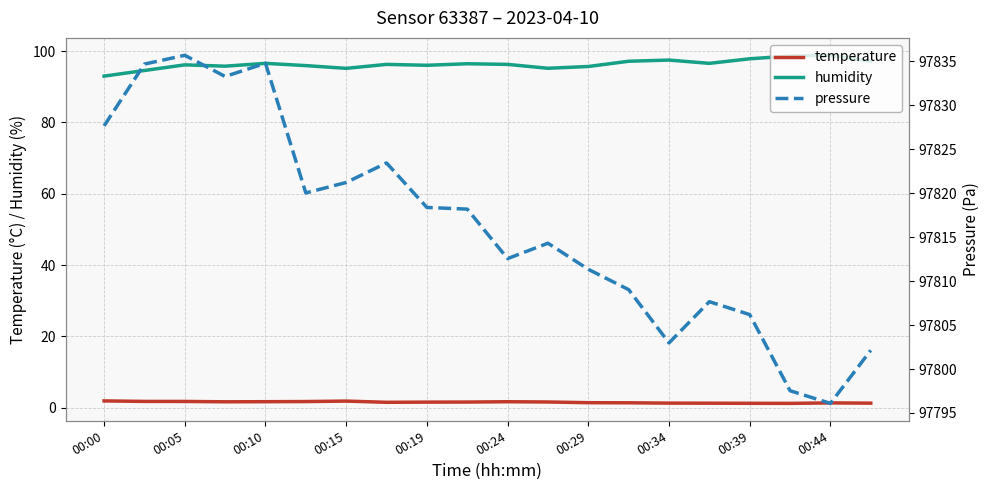

How many lines are shown in the chart?

3